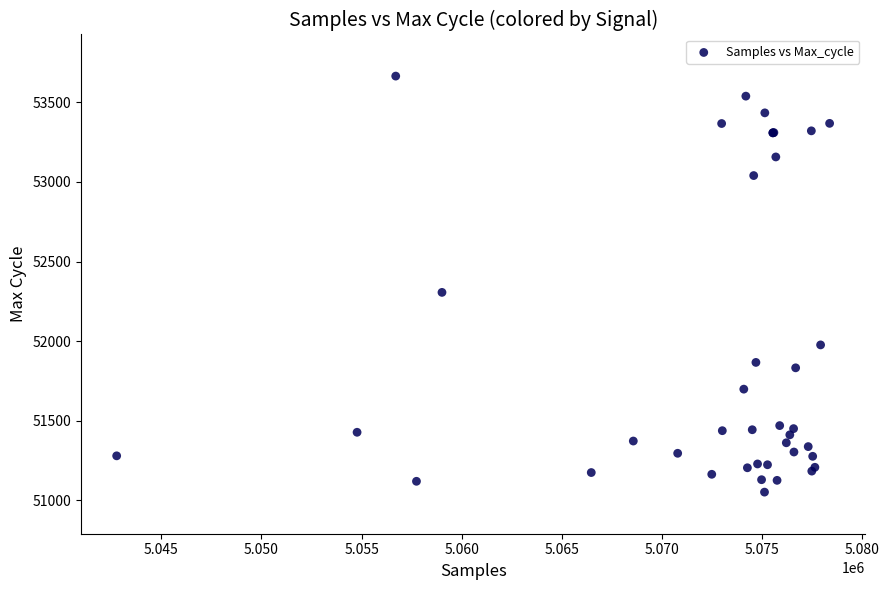

What Y value in the scatter plot is closest to 52358?

52306